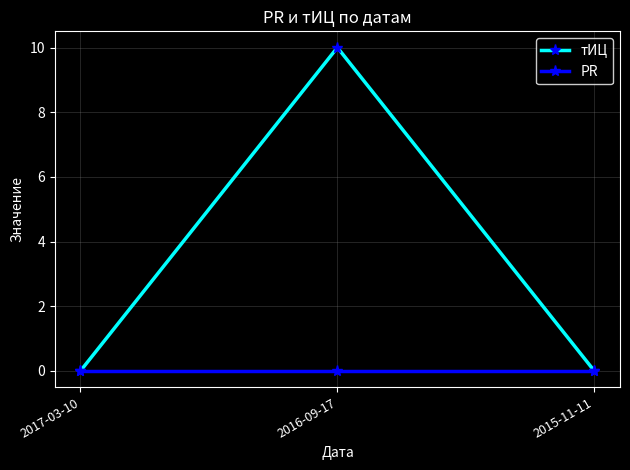

True or false: тИЦ has a value of -6 at 2015-11-11.

False